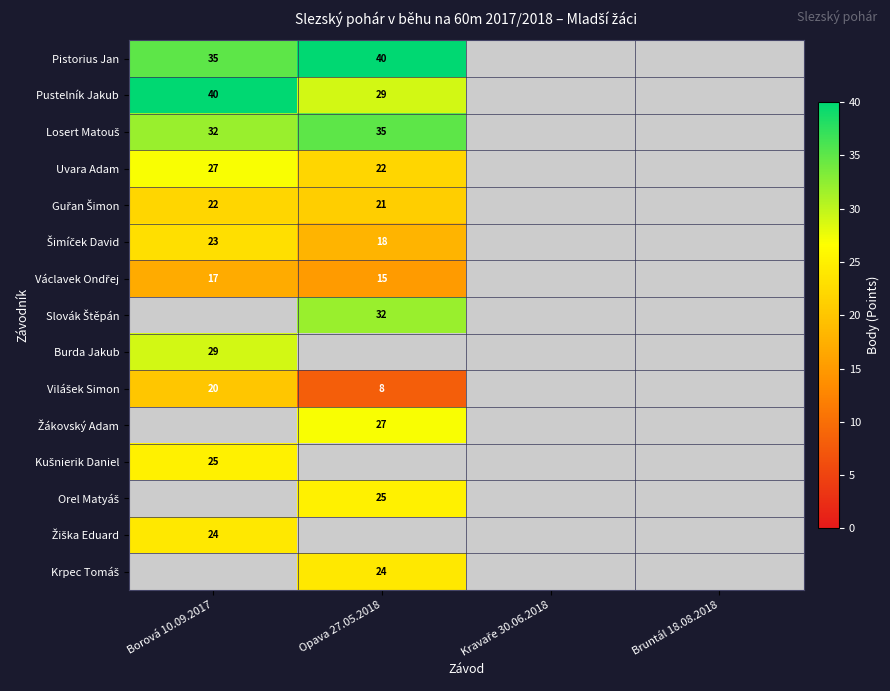

What is the lowest value of the Kušnierik Daniel series?

25.0